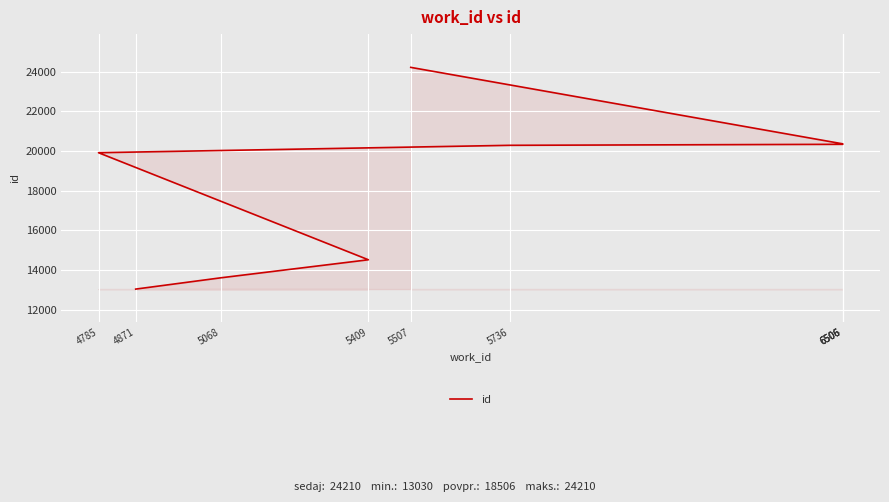

Reading right to left, extract all data points from this chart.

5507=24210	6506=20354	6506=20333	6506=20331	5736=20280	4785=19907	5409=14509	5068=13600	4871=13030